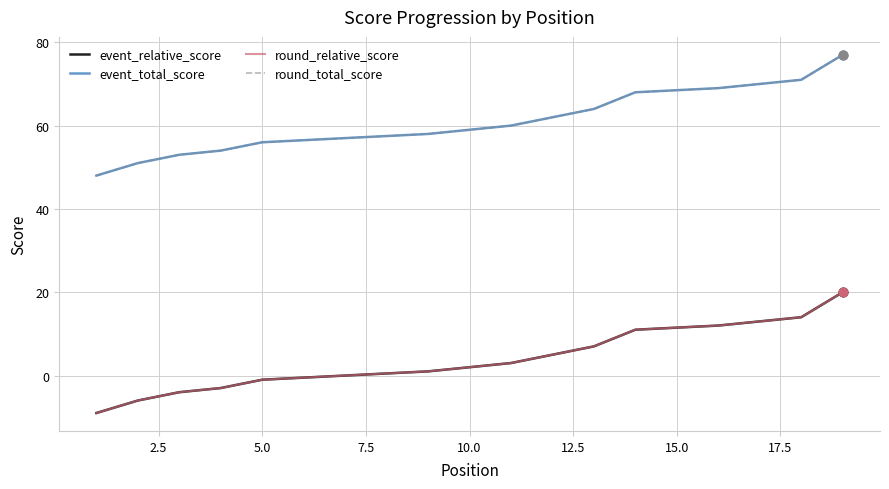

Is the value of round_total_score at 0.0 greater than the value of round_relative_score at 13?

Yes